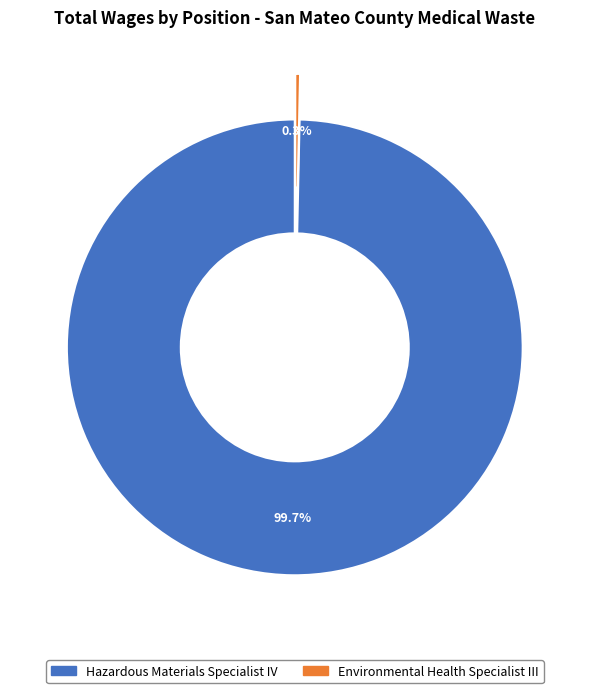

What percentage do Environmental Health Specialist III and Hazardous Materials Specialist IV together represent?

100.0%